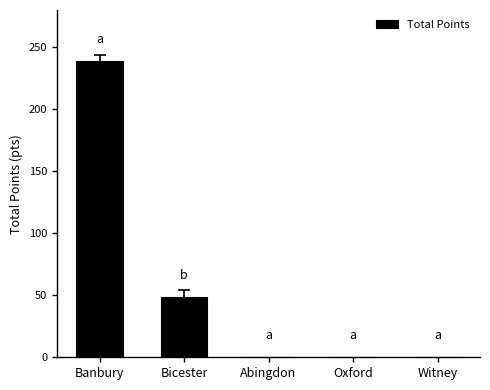

Reading left to right, transcribe all the data shown in this chart.

Banbury=239	Bicester=49	Abingdon=0	Oxford=0	Witney=0